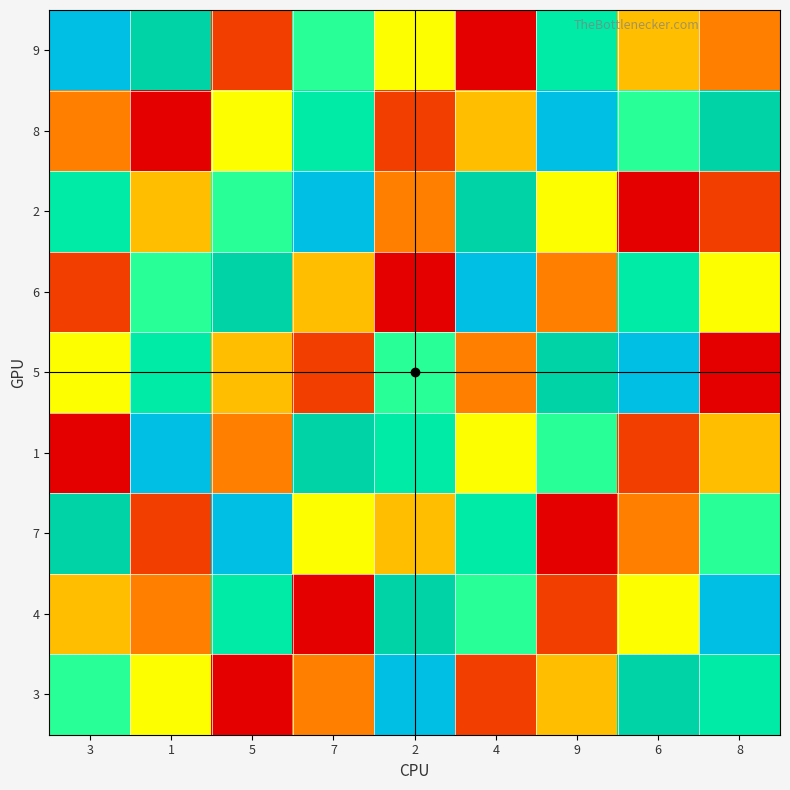

The value of 6 at 7 is 4. True or false?

True